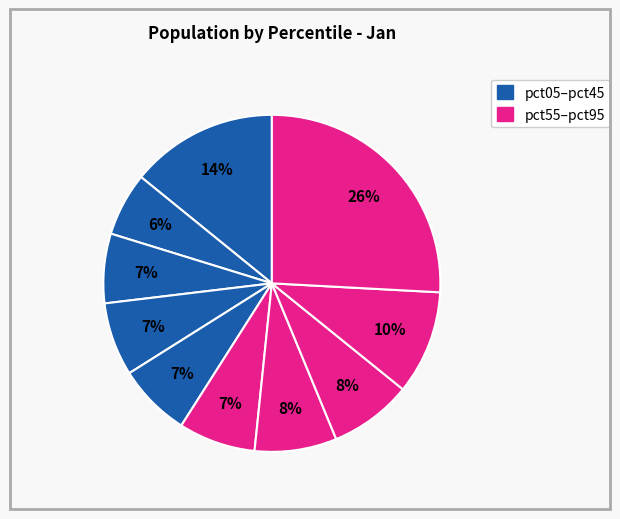

Count the number of slices in the pie.

10